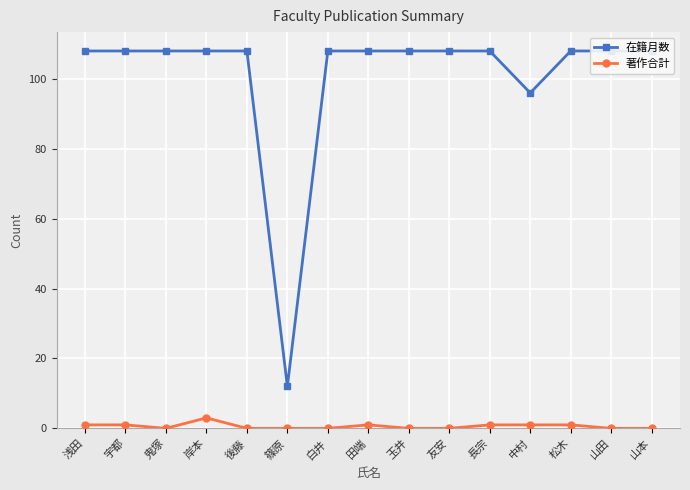

At how many categories does at least one series exceed 106?

13